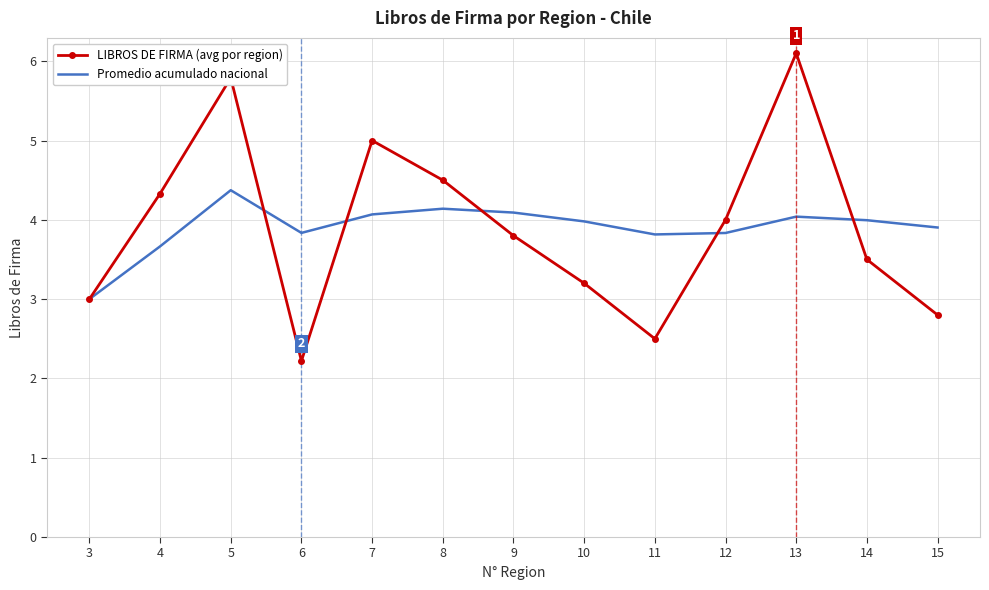

Reading left to right, list all the values displayed in this chart.

LIBROS DE FIRMA (avg por region): 3=3.0	4=4.3	5=5.8	6=2.2	7=5.0	8=4.5	9=3.8	10=3.2	11=2.5	12=4.0	13=6.1	14=3.5	15=2.8
Promedio acumulado nacional: 3=3.0	4=3.7	5=4.4	6=3.8	7=4.1	8=4.1	9=4.1	10=4.0	11=3.8	12=3.8	13=4.0	14=4.0	15=3.9